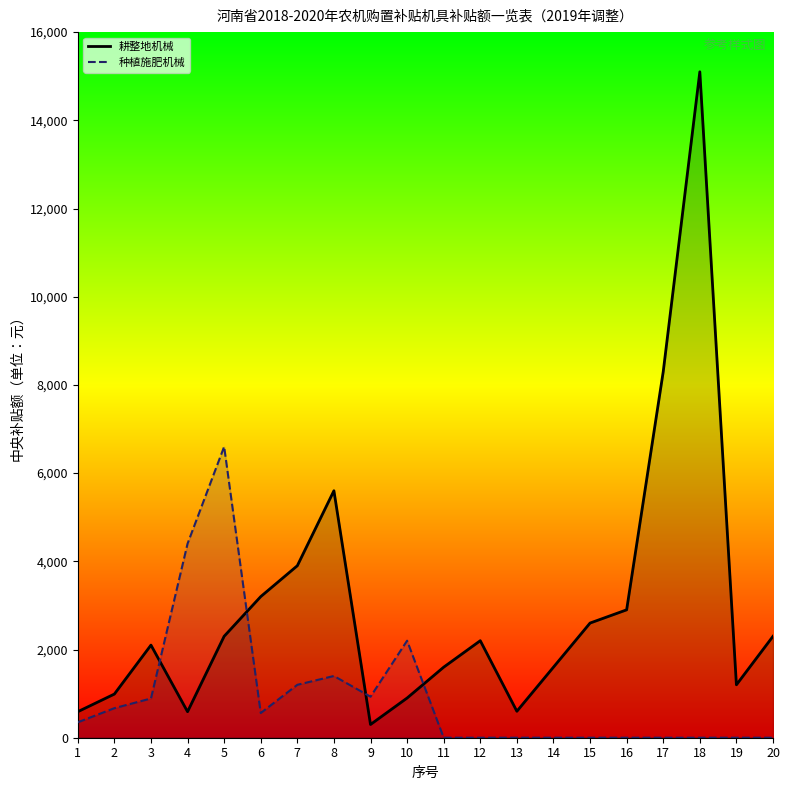

Is it true that 耕整地机械 equals 590 at 1?

True